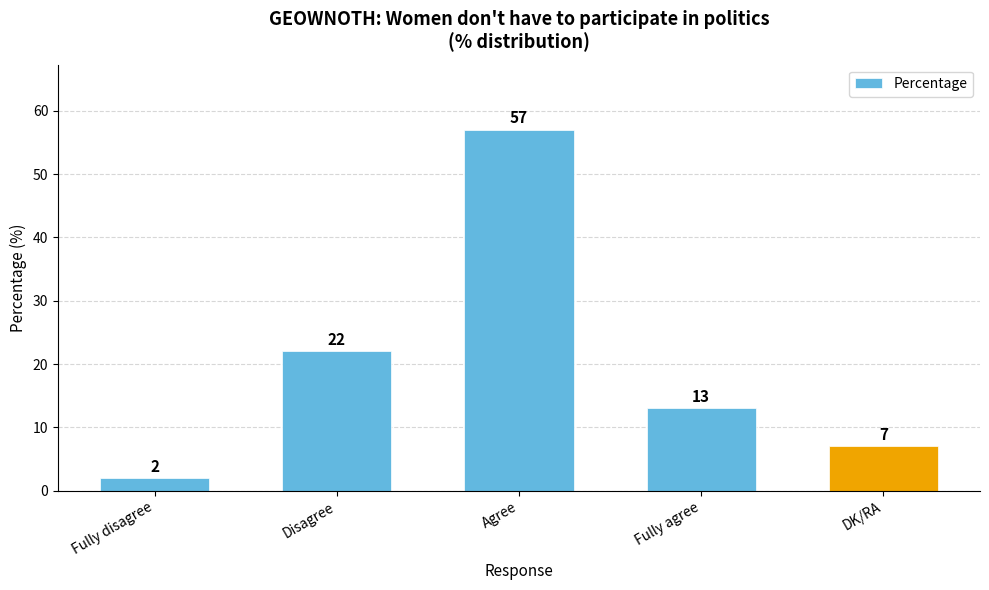

What is the approximate value at Agree?

57